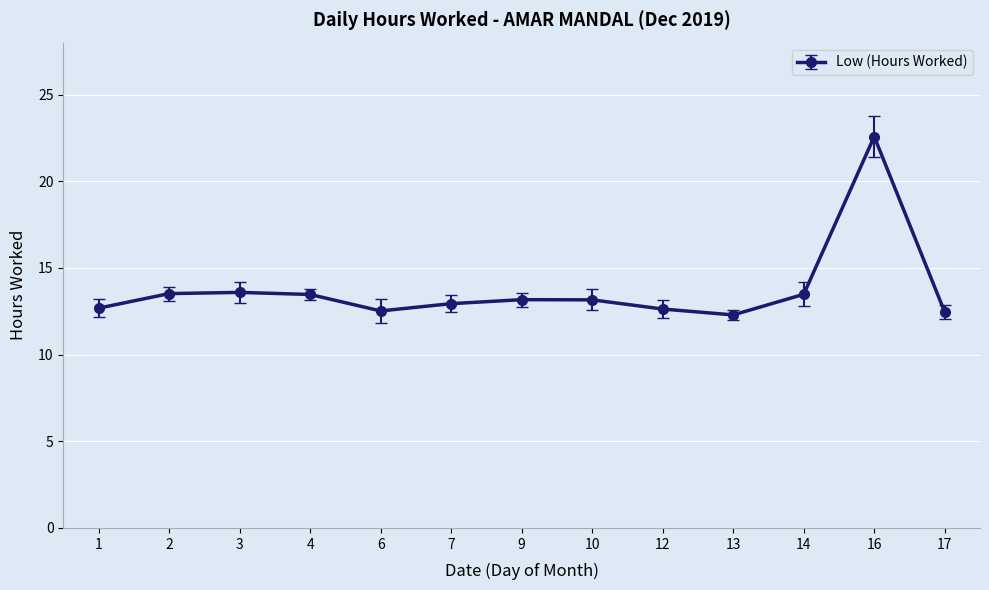

True or false: there are more than 2 points higher than both neighbors.

True